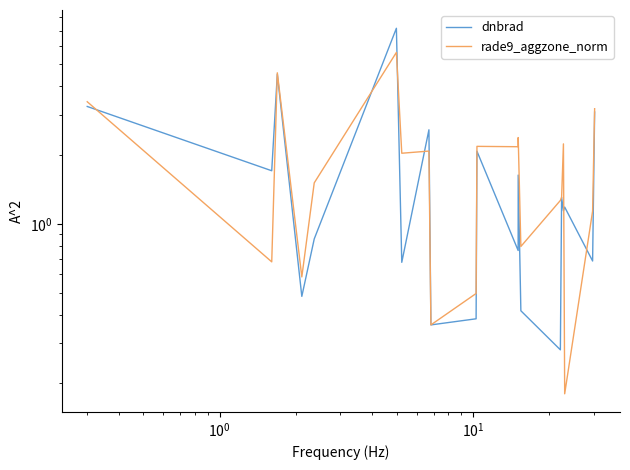

How many times do rade9_aggzone_norm and dnbrad cross each other?

8